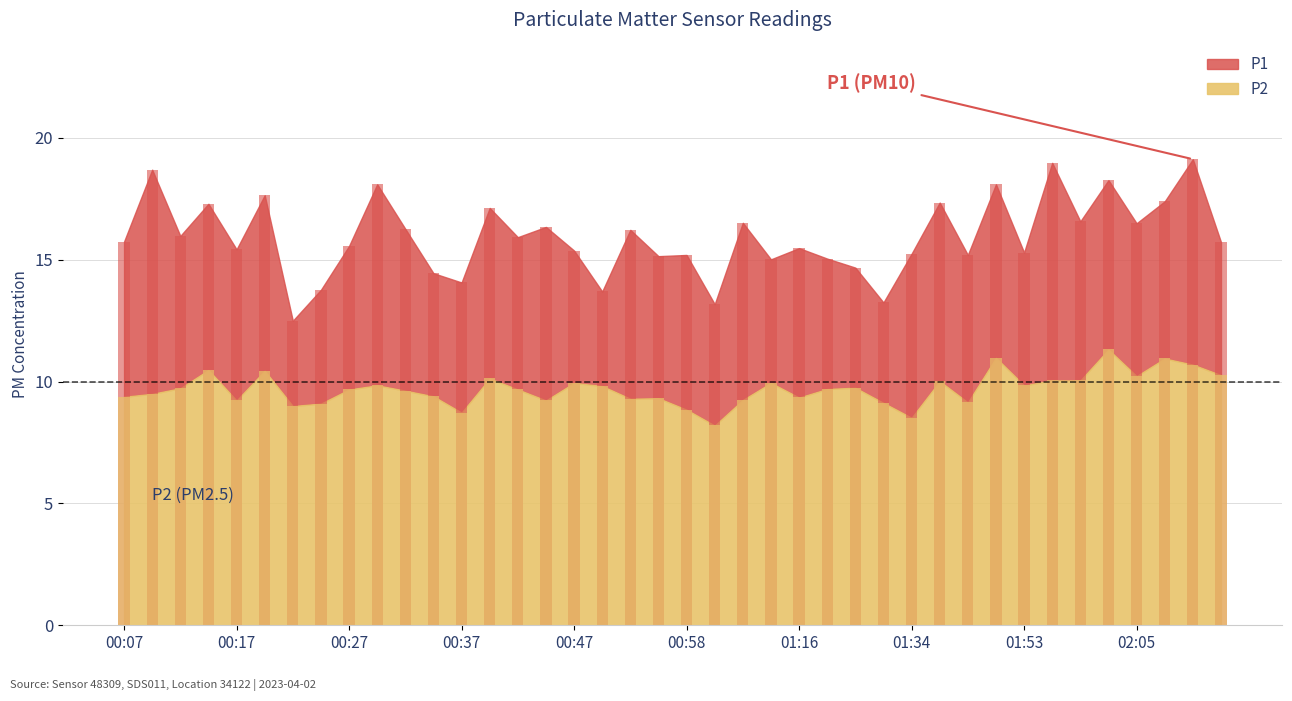

What is the label of the 37th bar from the right?

00:15